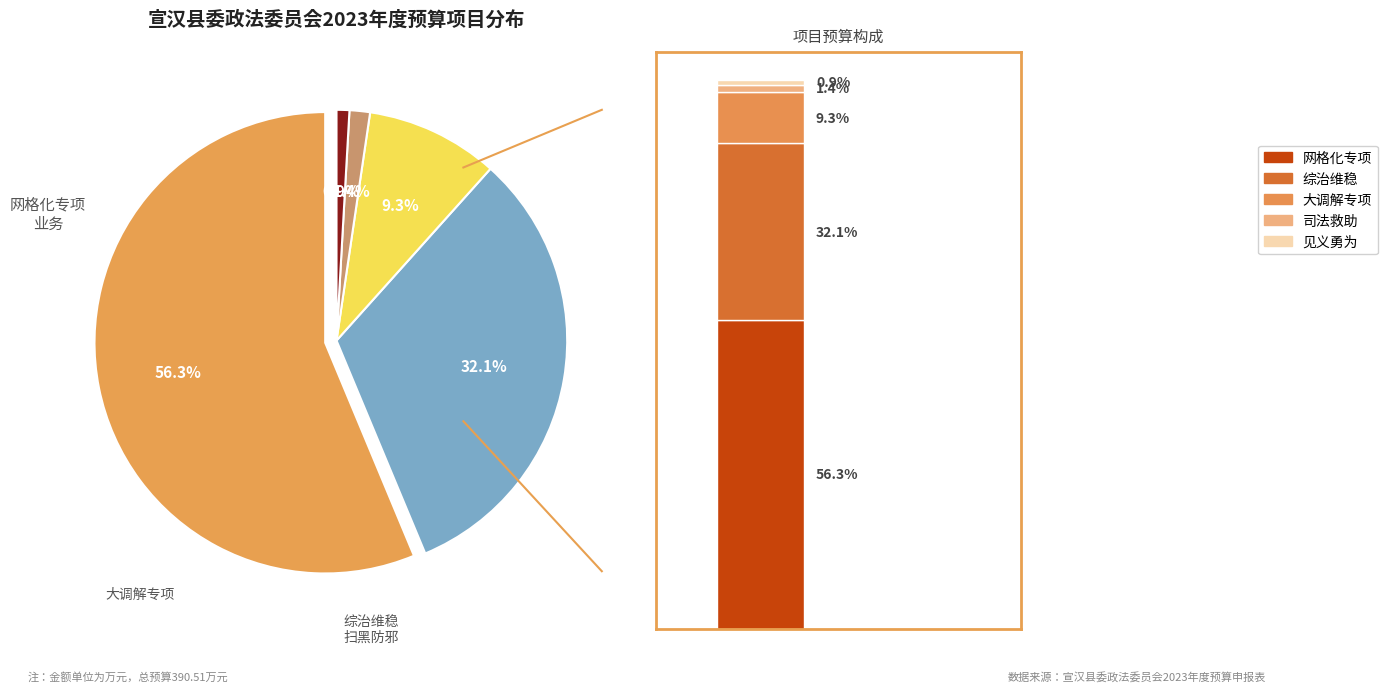

To the nearest percent, what is the average slice percentage?

20%